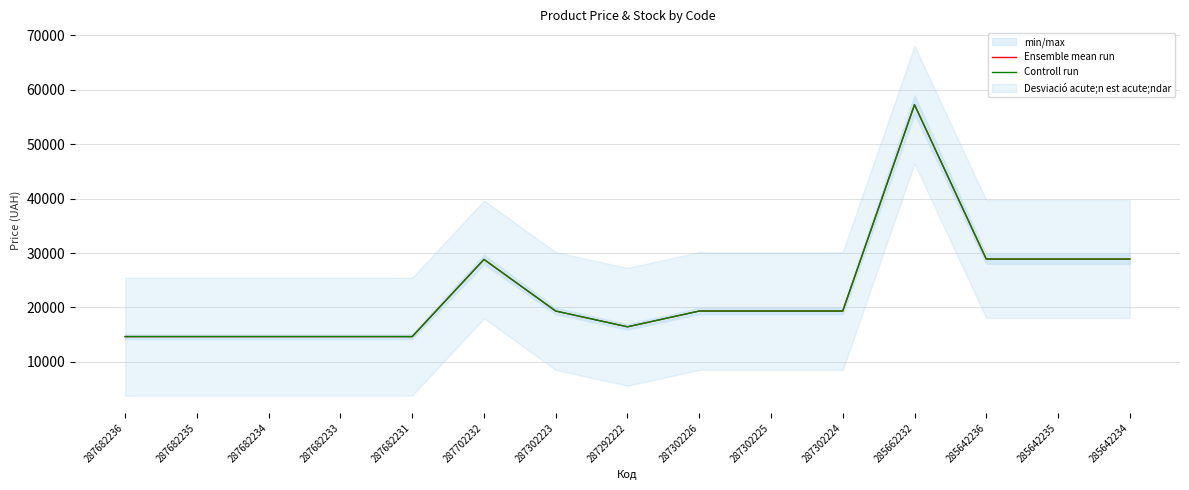

Does the chart have visible grid lines?

Yes